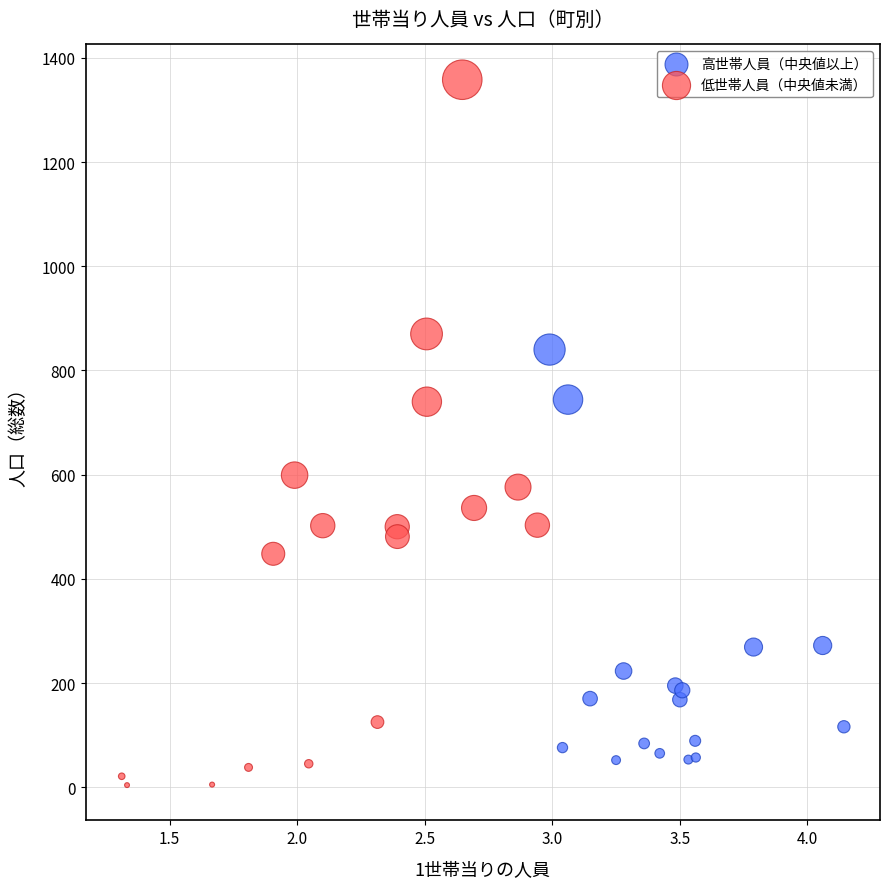

Which series has the widest spread of Y values?

低世帯人員（中央値未満）